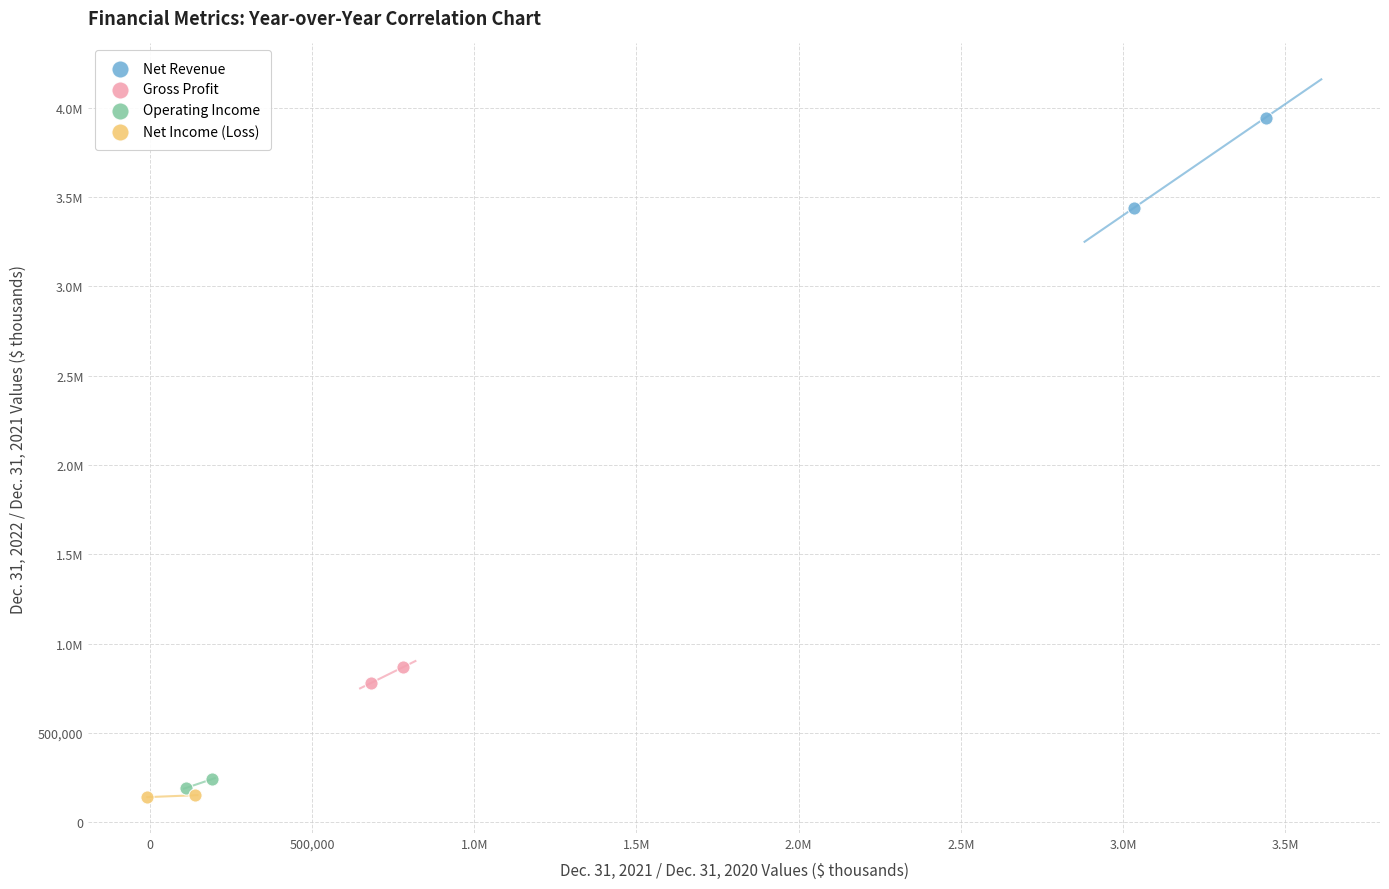

What are all the series names shown in the legend?

Net Revenue, Gross Profit, Operating Income, Net Income (Loss)